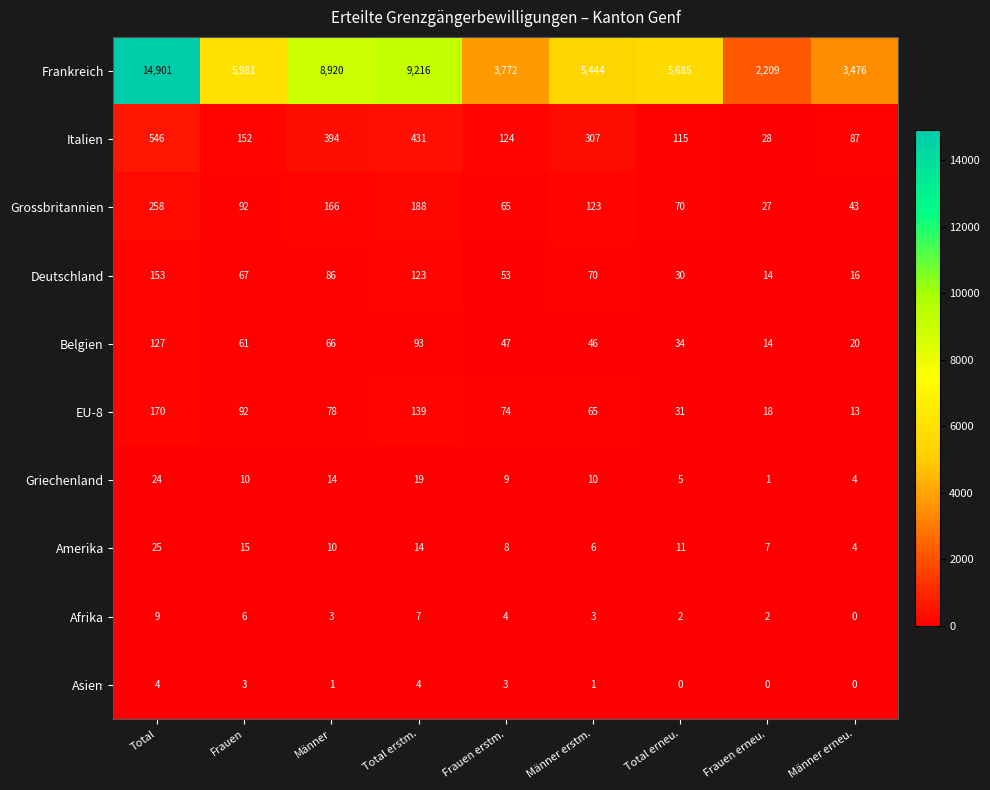

Which series has the largest range (max minus min)?

Frankreich